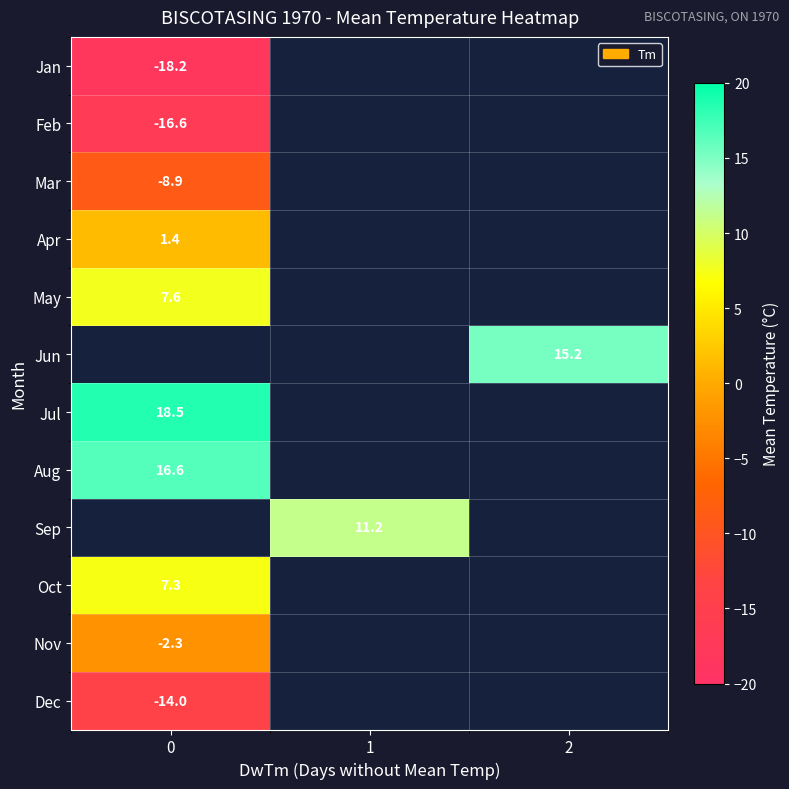

Which has a higher value, 0 or 1?

1